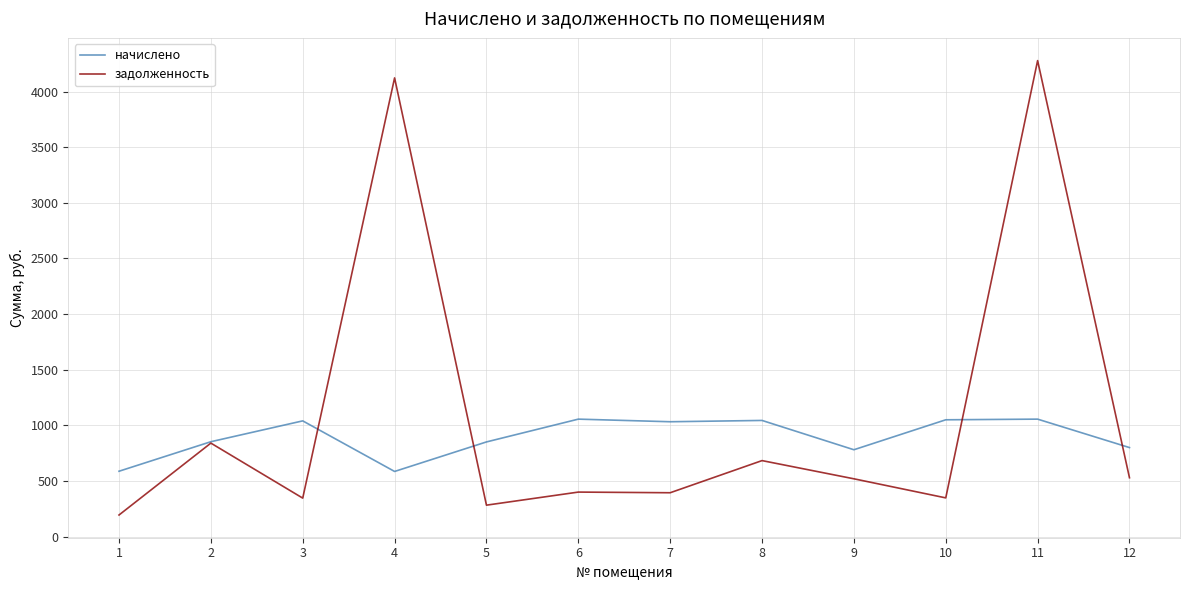

True or false: начислено has more than 0 points higher than both neighbors.

True